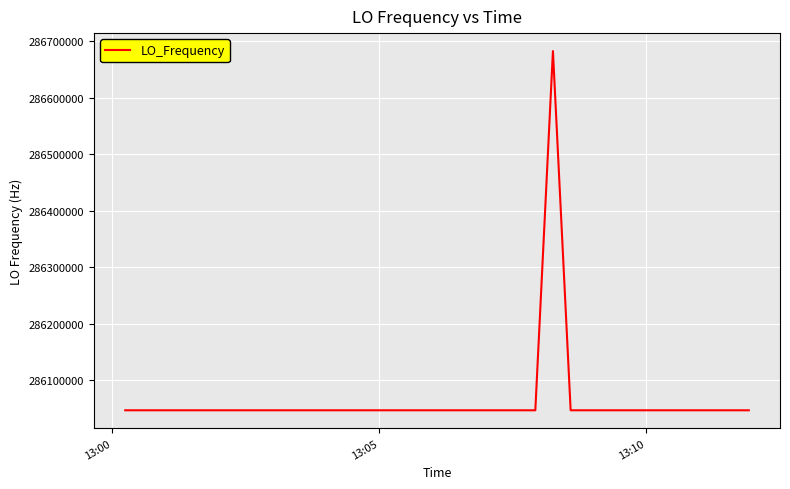

What is the difference between the maximum and minimum values?

635709.8